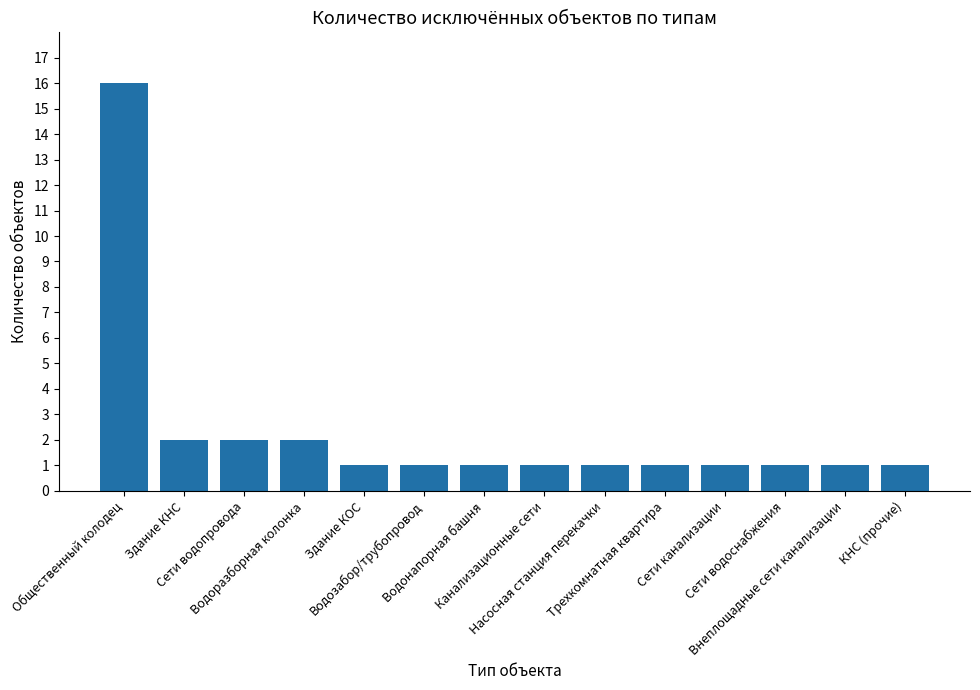

Reading left to right, transcribe all the data shown in this chart.

16	2	2	2	1	1	1	1	1	1	1	1	1	1